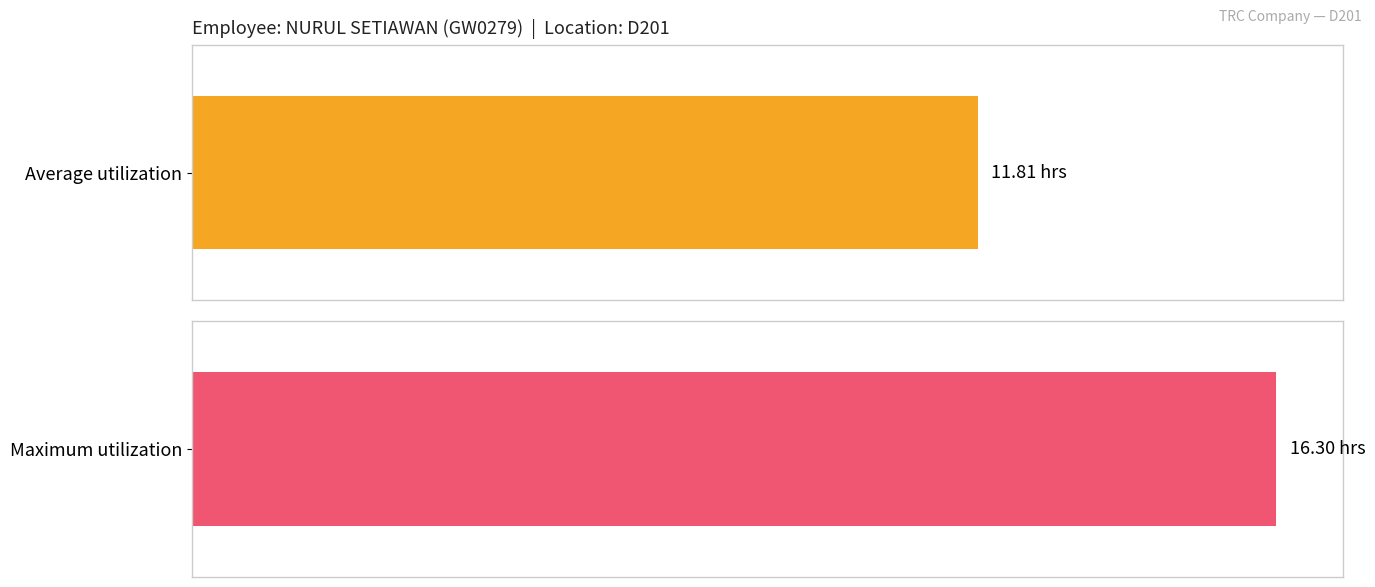

Are the bars grouped side by side (vs. stacked)?

No